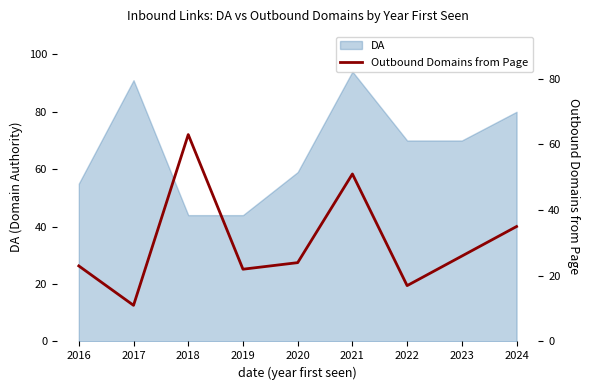

How many data points are above 24?

4